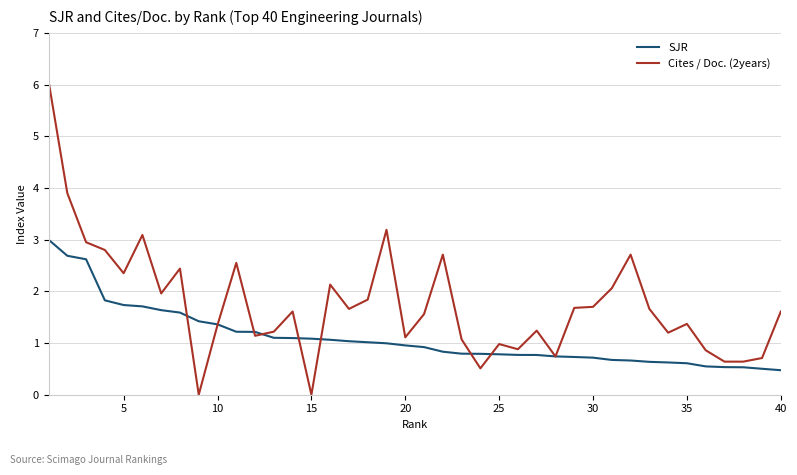

Which series has the widest spread of values?

Cites / Doc. (2years)